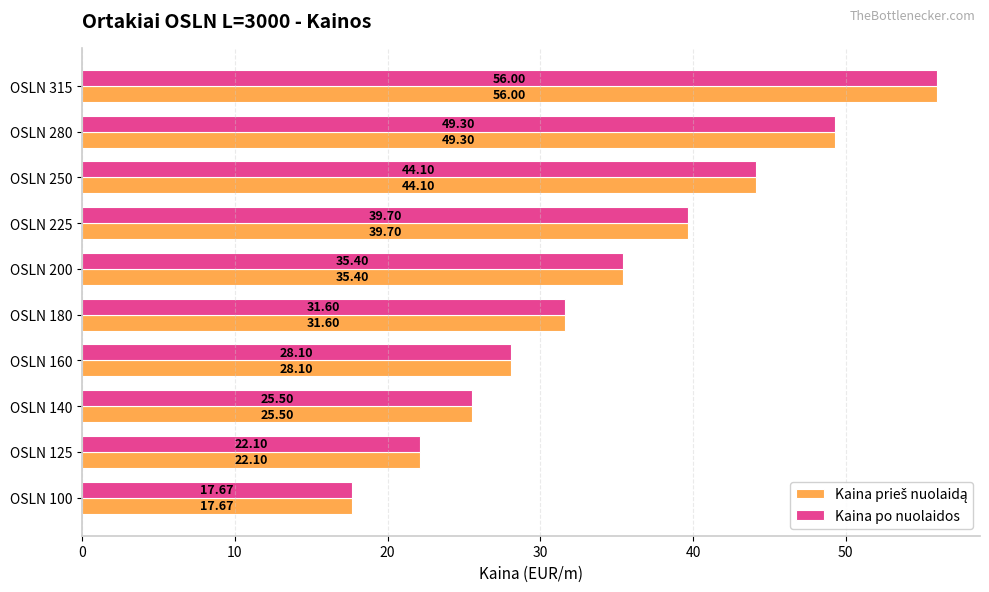

List the labels in order of Kaina po nuolaidos value, largest first.

OSLN 315, OSLN 280, OSLN 250, OSLN 225, OSLN 200, OSLN 180, OSLN 160, OSLN 140, OSLN 125, OSLN 100